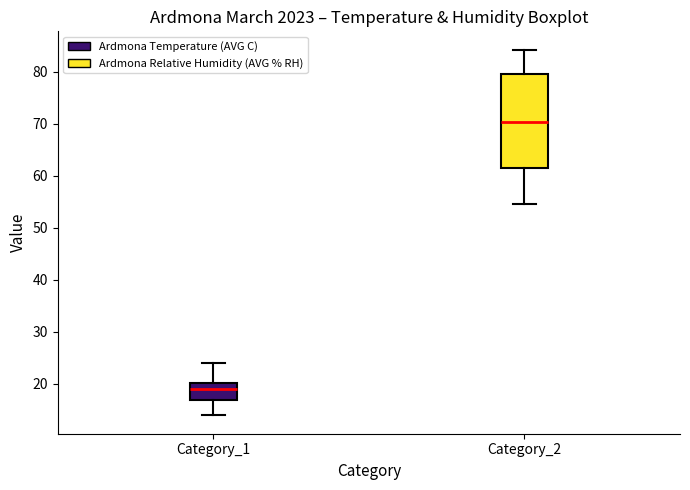

Where is the lower edge of the box for Category_2 on the y-axis? The values are not printed on the chart, so give them approximately, as read against the axis.

62